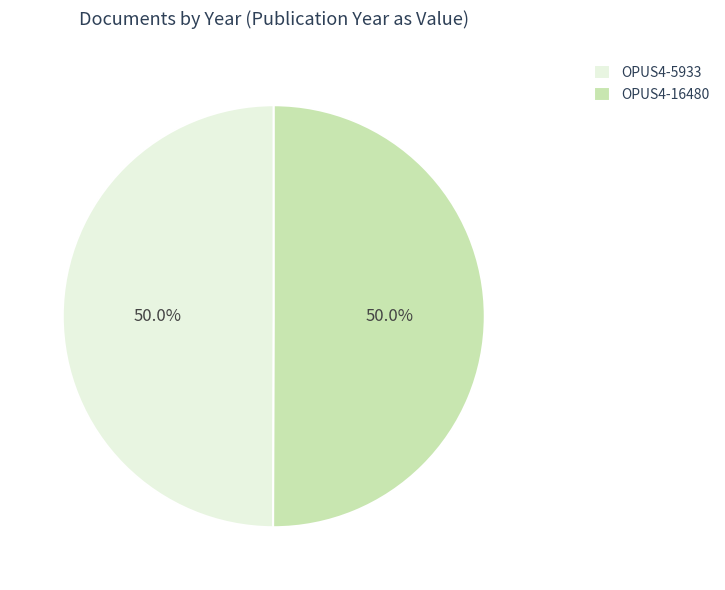

What is the ratio of the value at OPUS4-16480 to the value at OPUS4-5933?

1.0